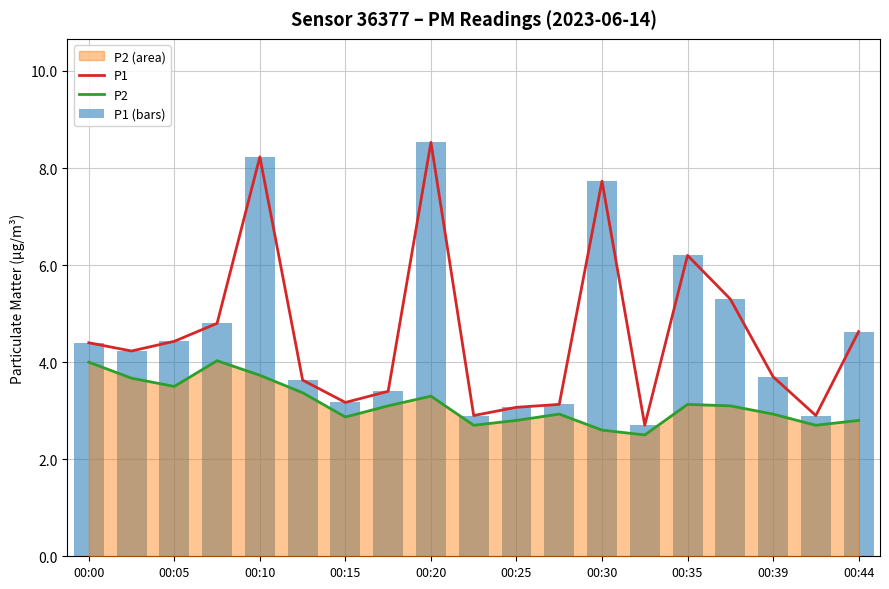

At 00:39, list the series in order from largest to smallest.

P1, P1 (bars), P2